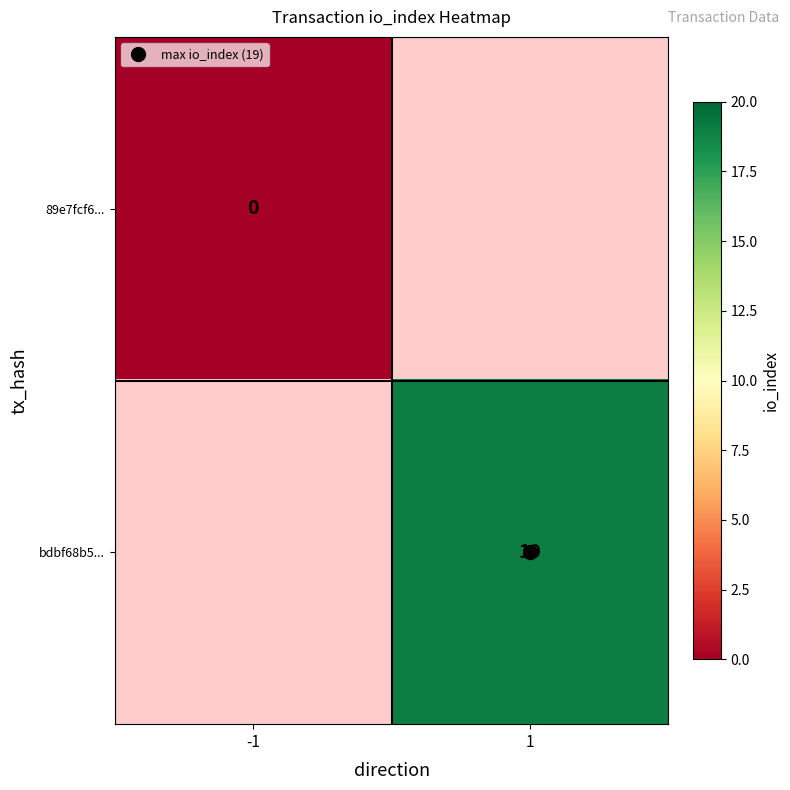

Rank the series by their maximum value, from lowest to highest.

89e7fcf6..., bdbf68b5...